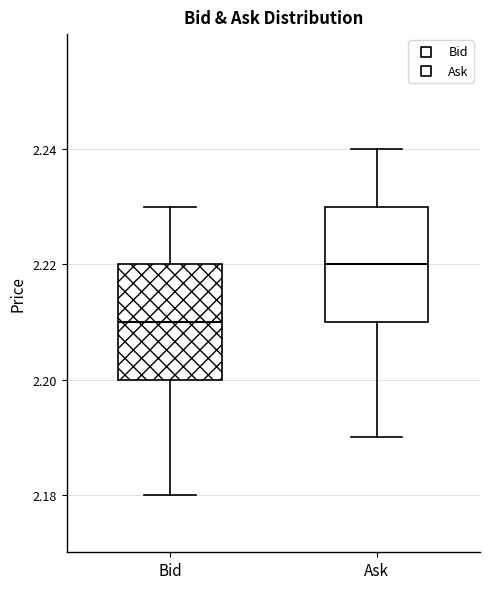

Which box's median line is the highest?

Ask